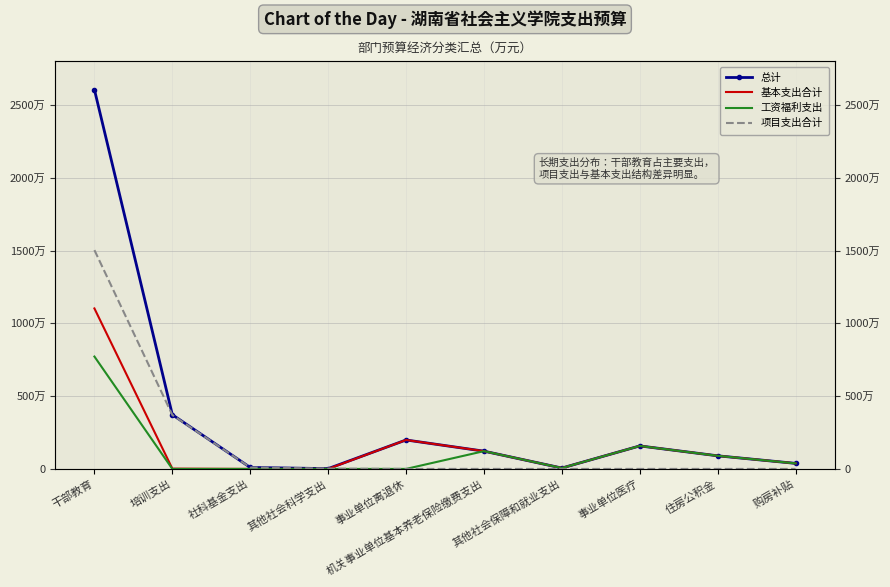

Rank the series at 住房公积金 from highest to lowest value.

总计, 基本支出合计, 工资福利支出, 项目支出合计